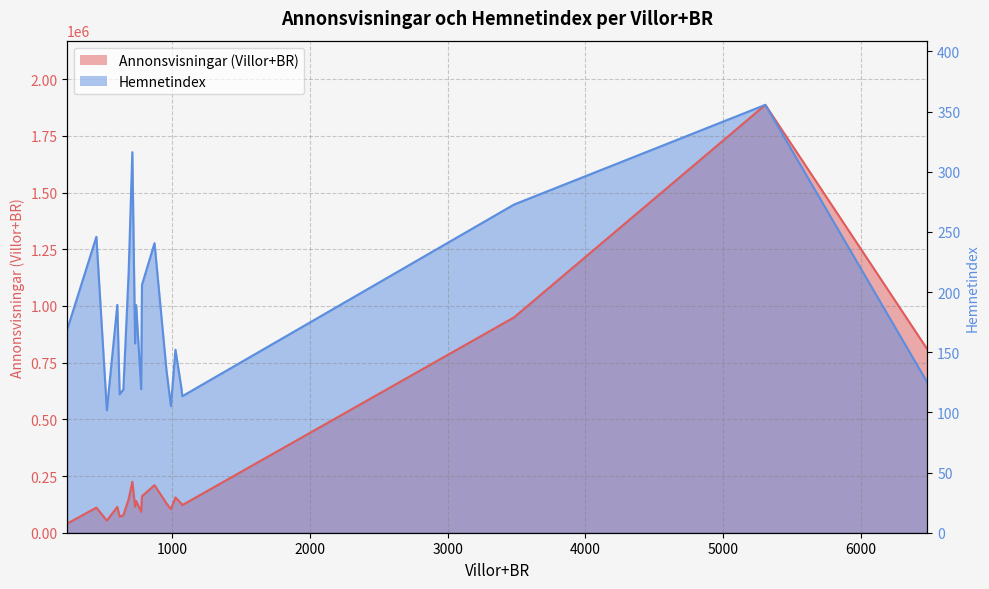

Does the chart display data point markers on the line(s)?

No